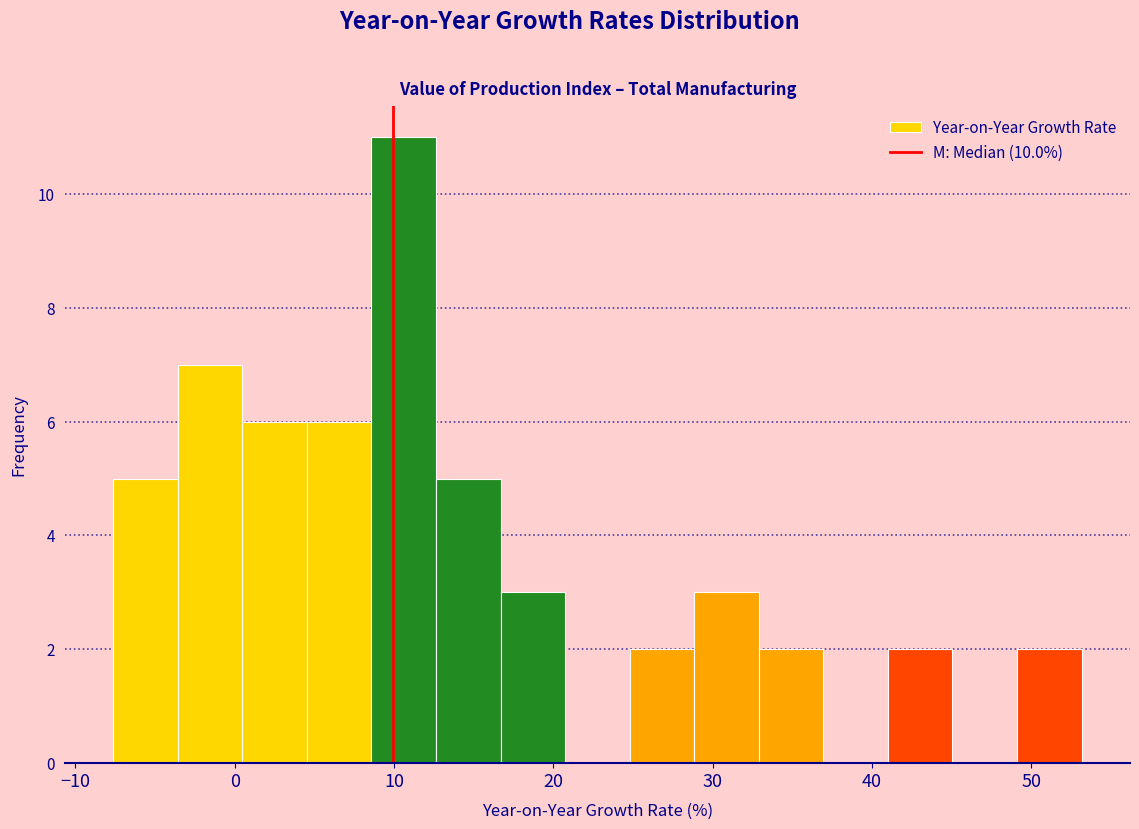

Reading left to right, transcribe this chart: for each bar, give the range it covers on the x-axis and its height. Neither the bar edges nor the heights are printed on the chart, so give them approximately, as read against the axes.

-8 to -4: 5
-4 to 0: 7
0 to 5: 6
5 to 9: 6
9 to 13: 11
13 to 17: 5
17 to 21: 3
21 to 25: 0
25 to 29: 2
29 to 33: 3
33 to 37: 2
37 to 41: 0
41 to 45: 2
45 to 49: 0
49 to 53: 2